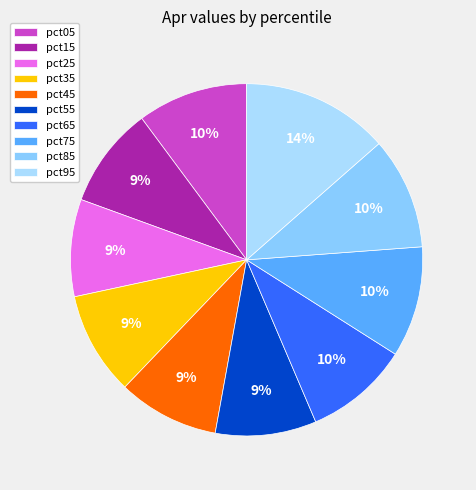

Is there a majority slice in this chart?

No